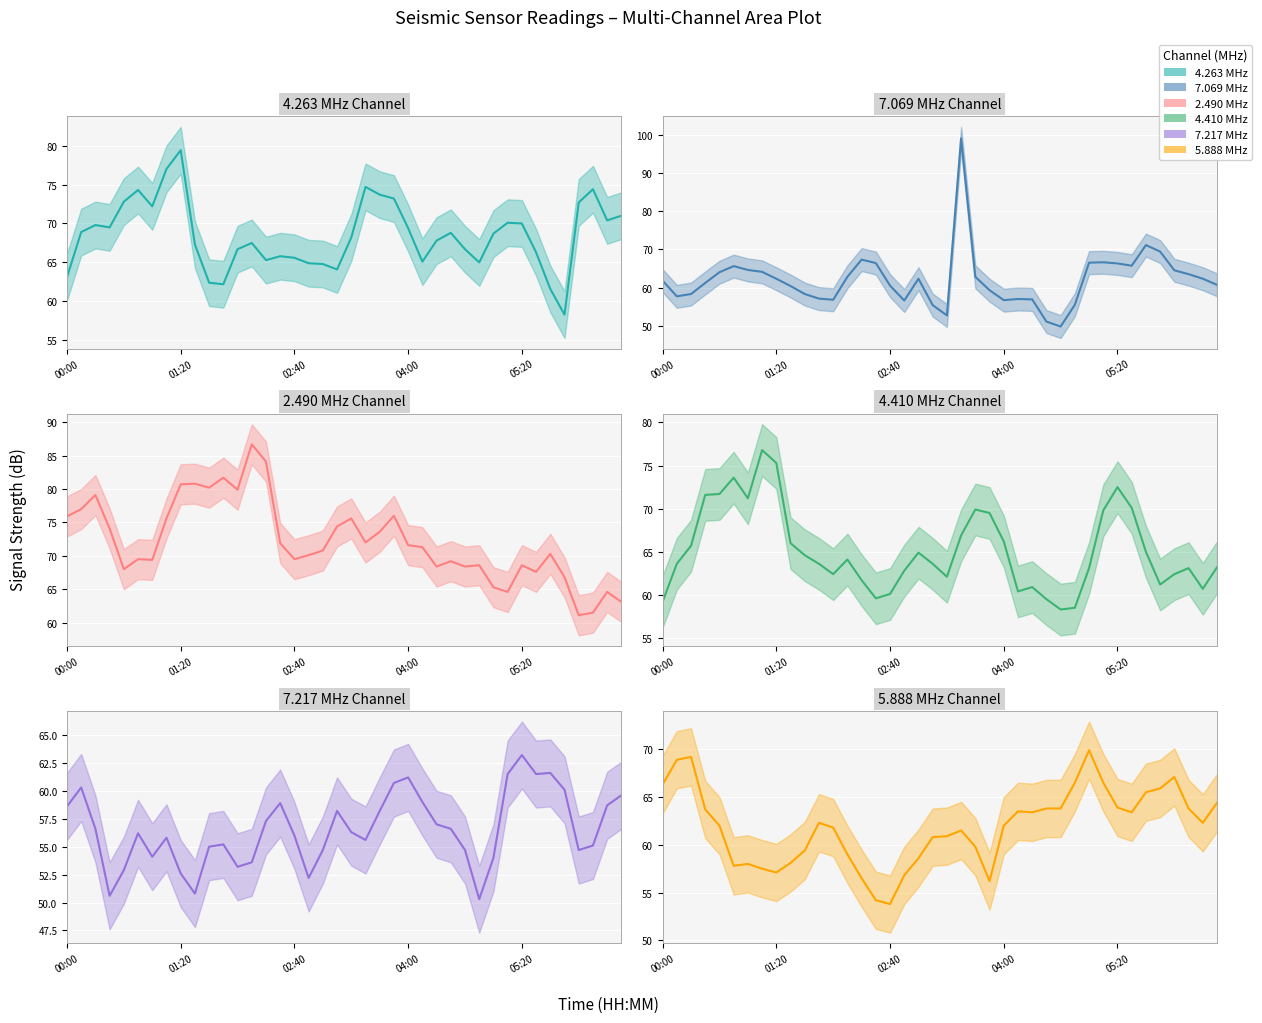

What is the difference between the highest and lowest values at 31?

8.6